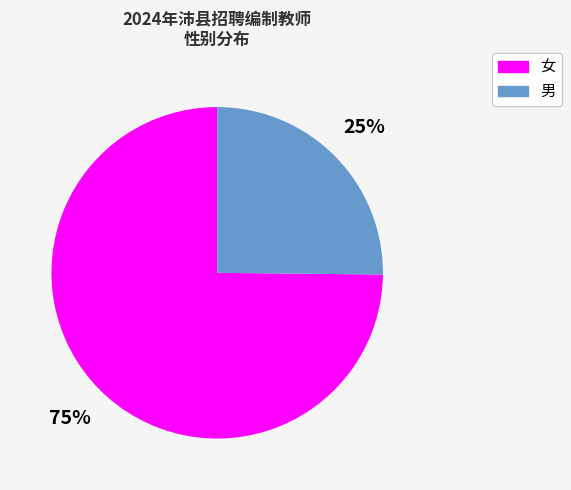

Is there any slice that represents more than half of the pie?

Yes